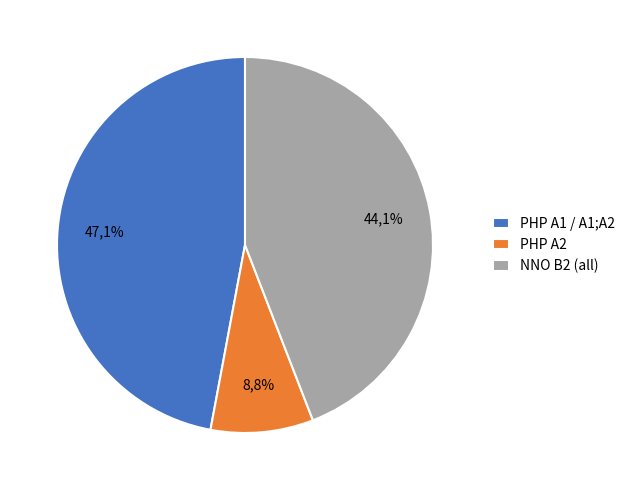

Is there a majority slice in this chart?

No